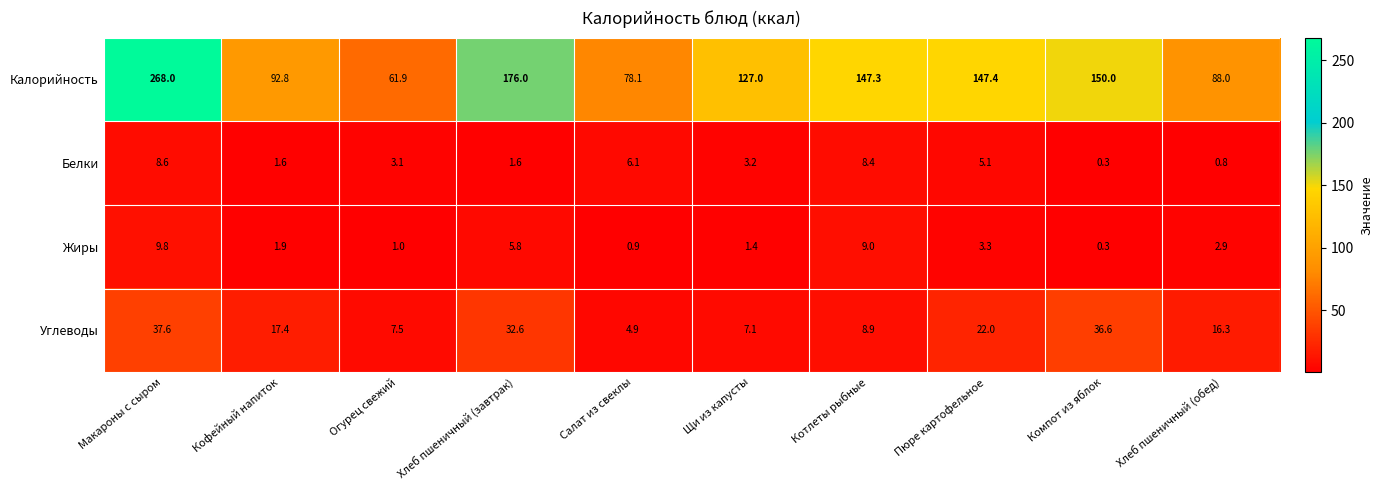

Which category has the lowest value across all series?

Компот из яблок